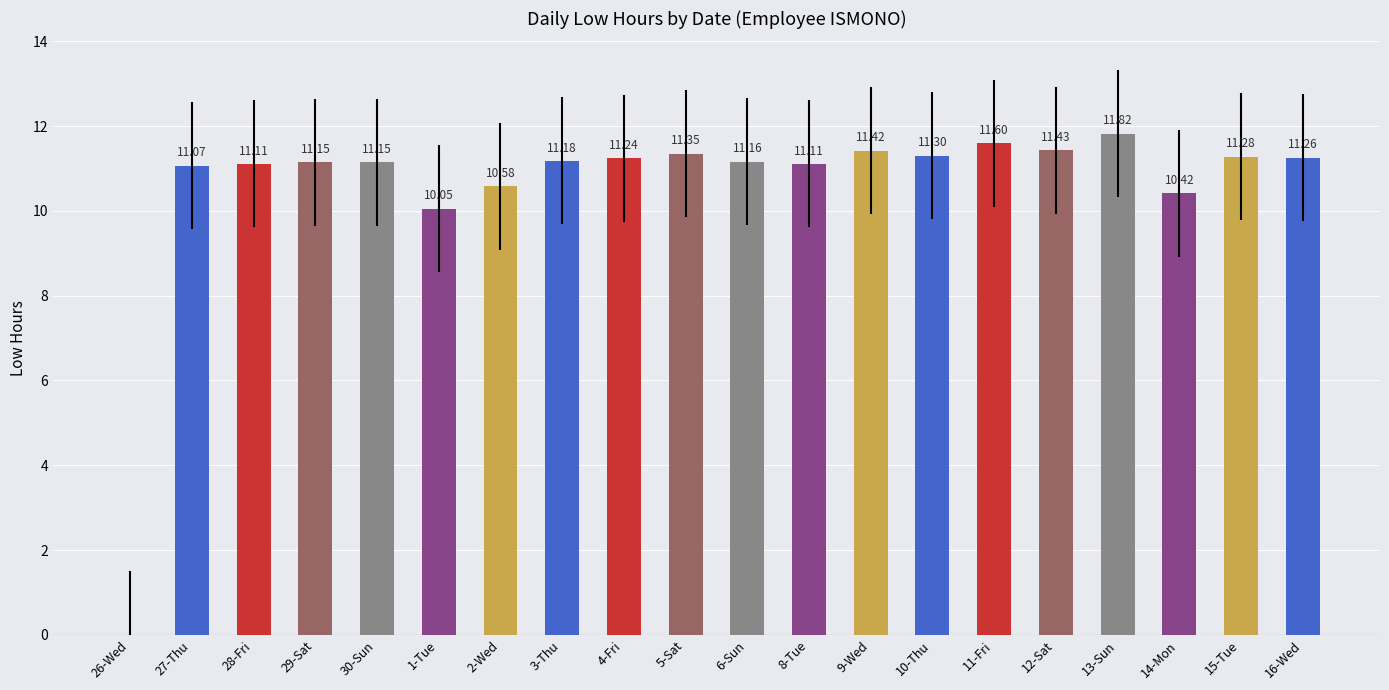

What is the sum of the values at 5-Sat and 2-Wed?

21.9